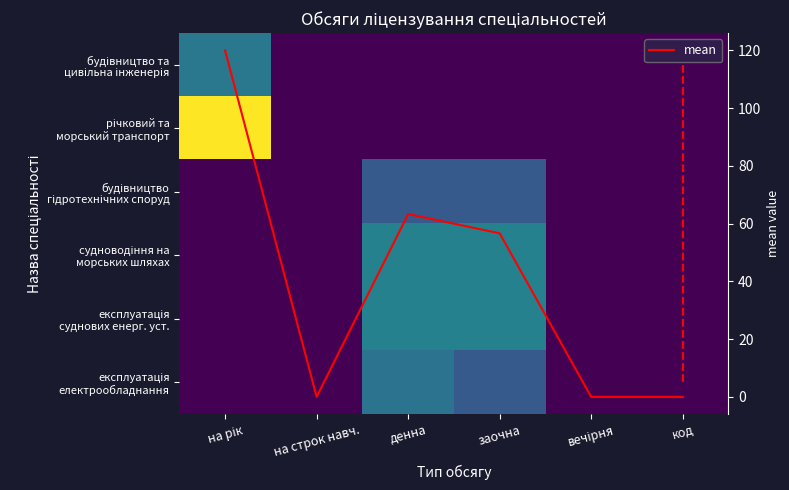

Count the number of categories in the chart.

6